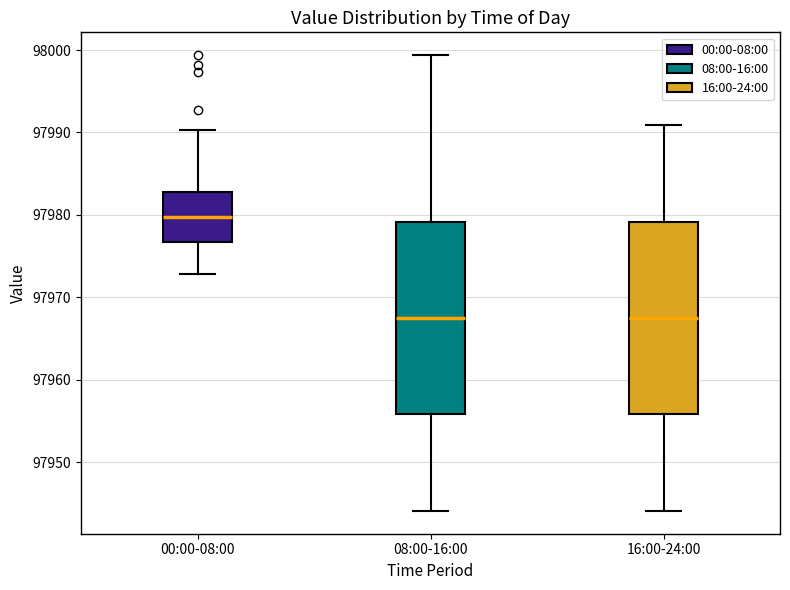

Reading left to right, read every box against the y-axis: the position of its median line, the range the box covers, and the ends of its whiskers. The values are not printed on the chart, so give them approximately, as read against the axis.

00:00-08:00: median 97980, box 97977 to 97983, whiskers 97973 to 97990
08:00-16:00: median 97968, box 97956 to 97979, whiskers 97944 to 97999
16:00-24:00: median 97968, box 97956 to 97979, whiskers 97944 to 97991